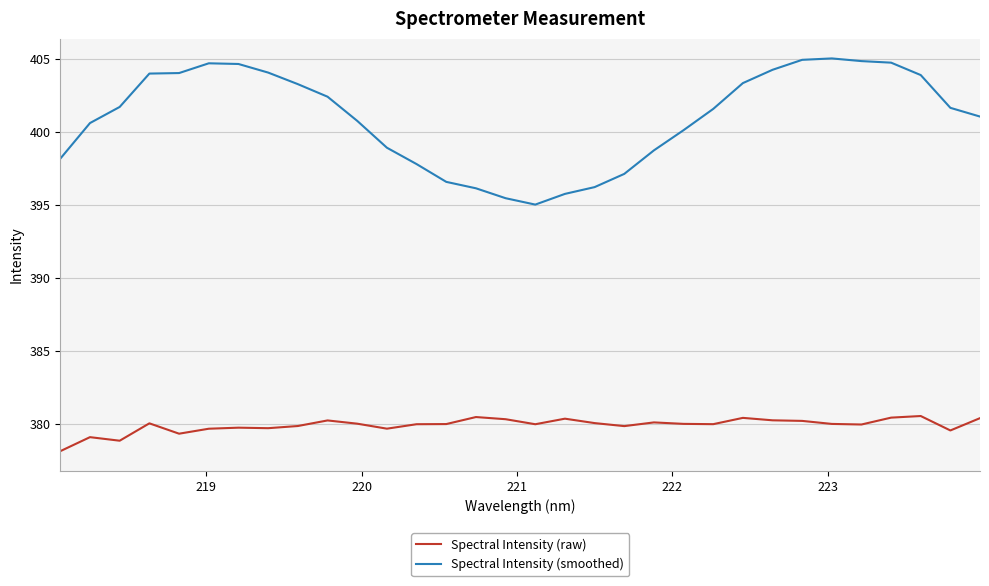

In Spectral Intensity (smoothed), how many points are higher than both neighbors (excluding endpoints)?

2